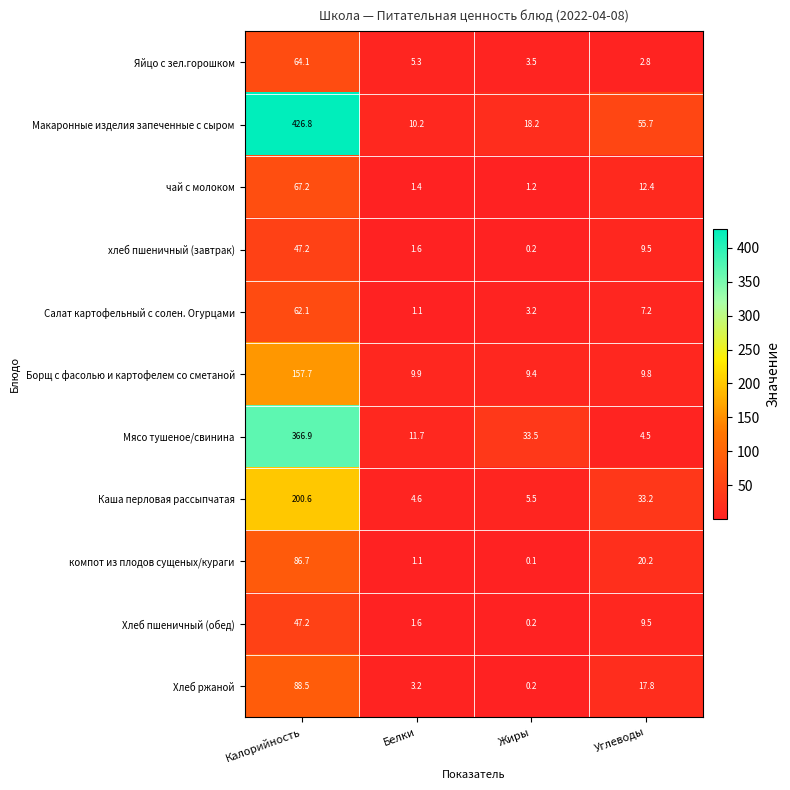

What is the difference between the second highest and minimum values in the Салат картофельный с солен. Огурцами series?

6.1